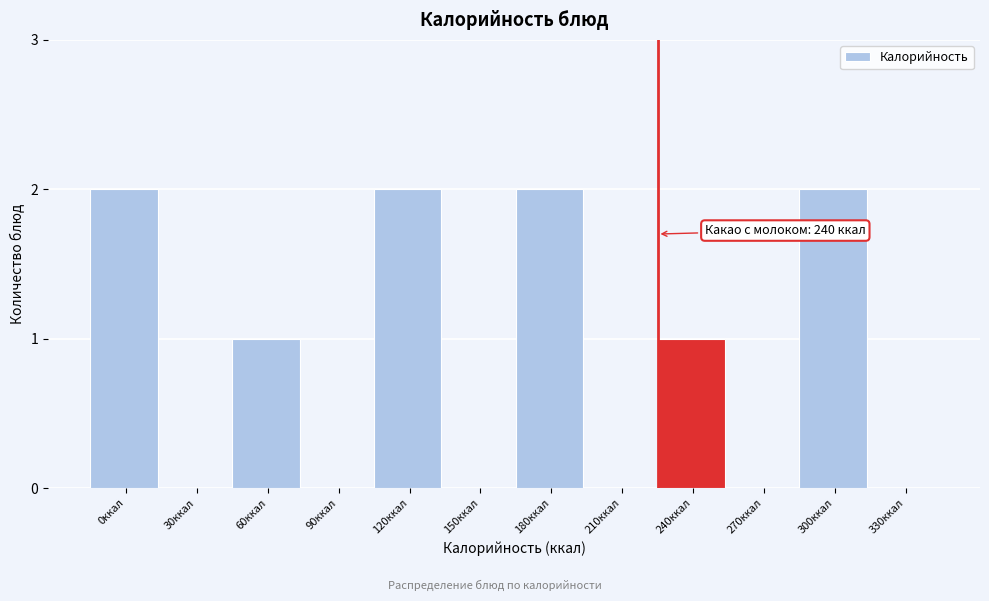

Reading left to right, extract all data points from this chart.

0ккал=2	30ккал=0	60ккал=1	90ккал=0	120ккал=2	150ккал=0	180ккал=2	210ккал=0	240ккал=1	270ккал=0	300ккал=2	330ккал=0